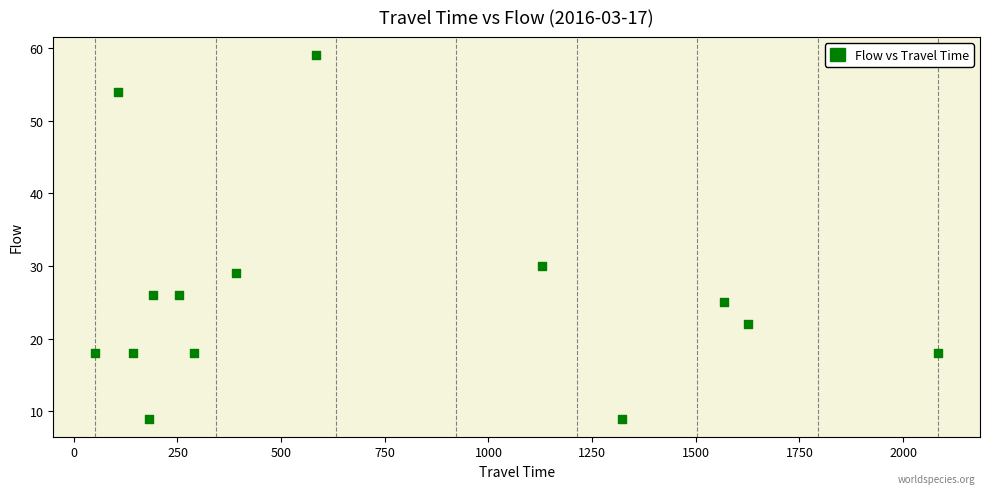

What Y value in the scatter plot is closest to 34?

30